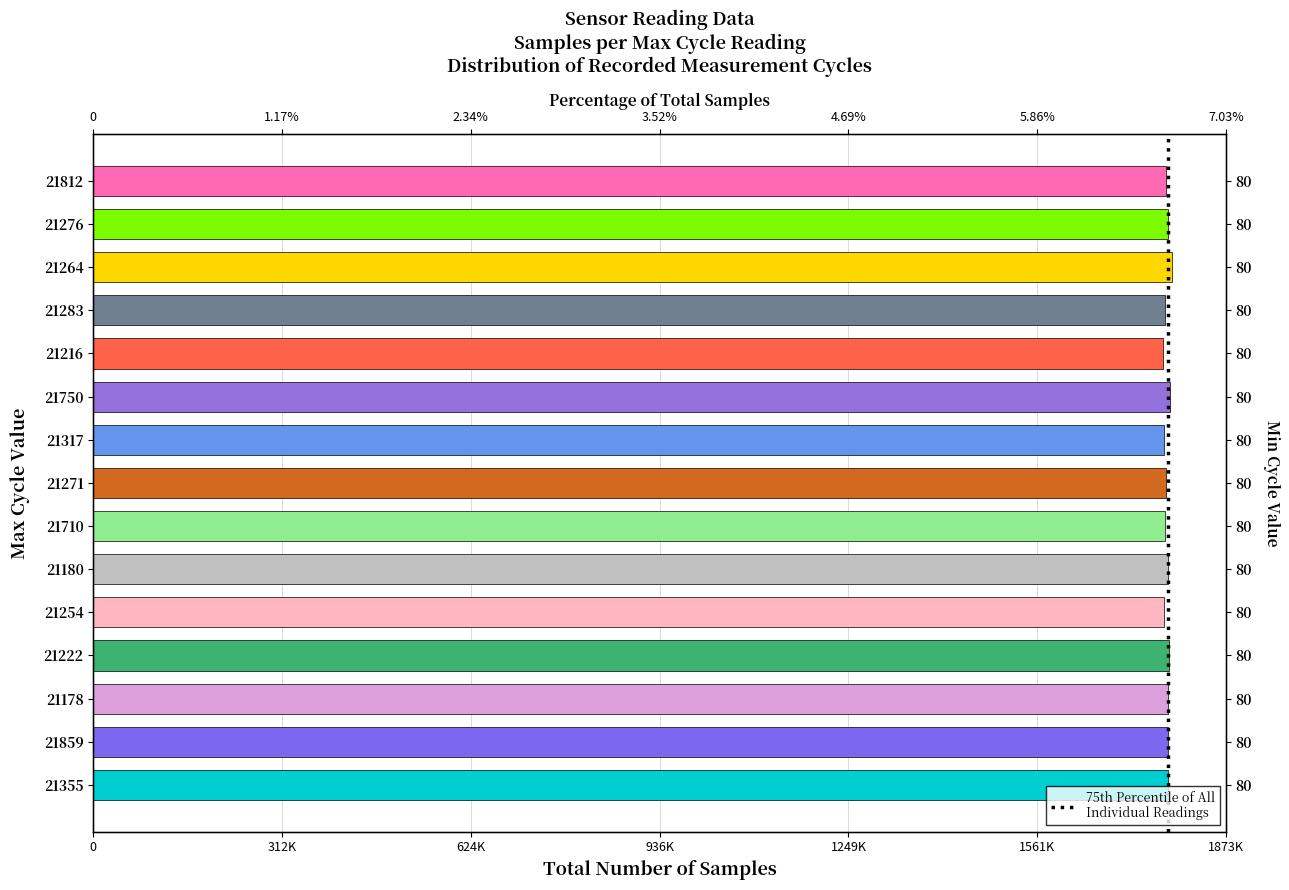

How many bars are there in total?

15